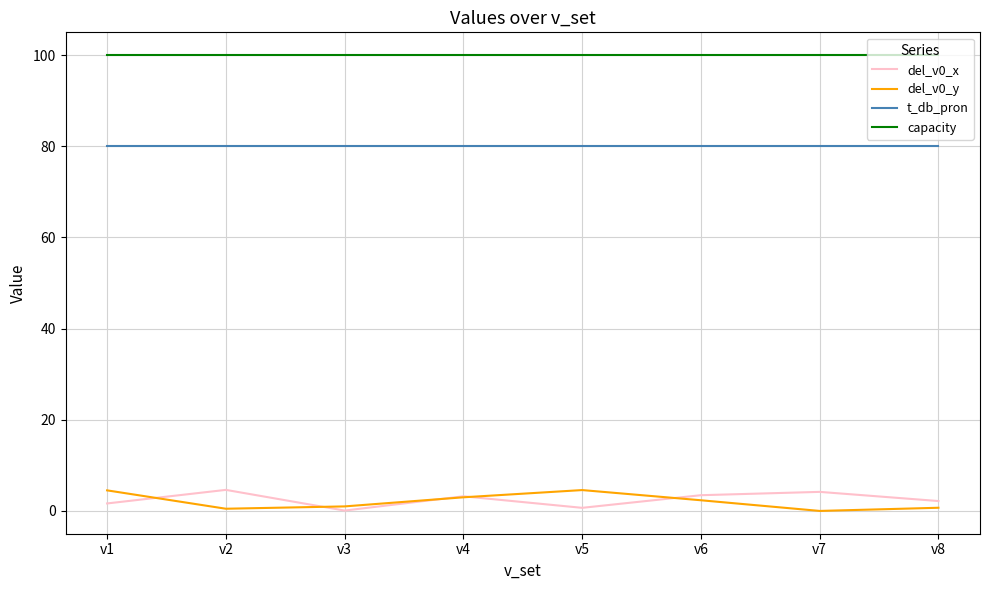

True or false: t_db_pron and del_v0_x intersect in this chart.

False